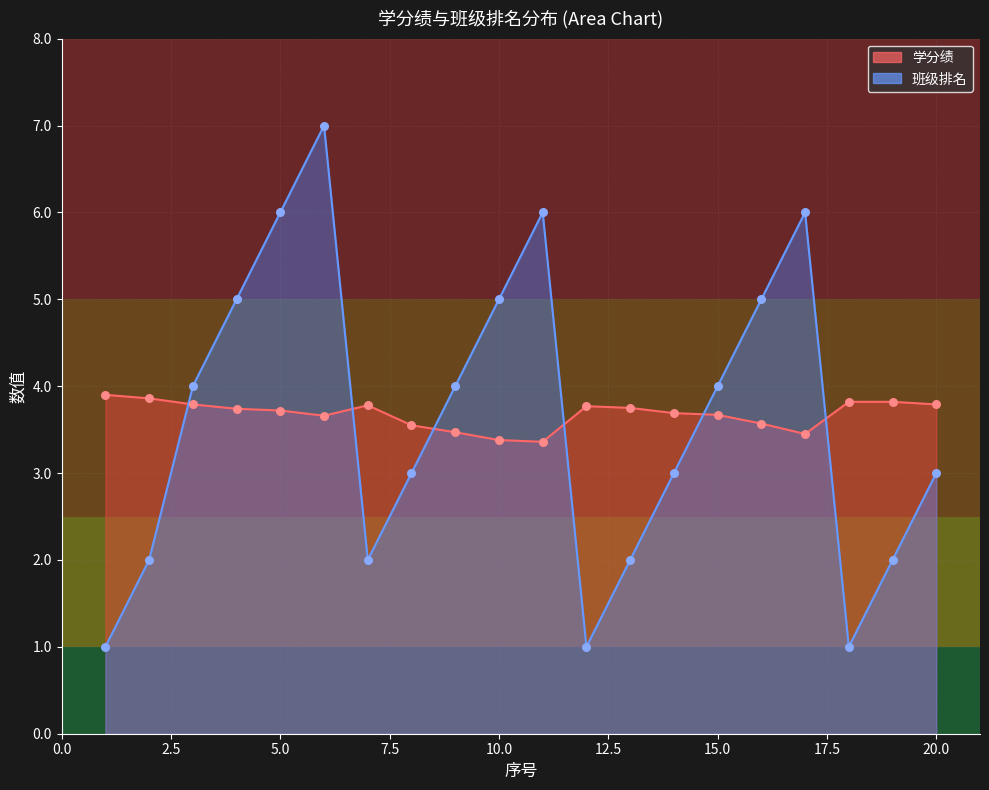

Which series reaches the maximum Y coordinate?

班级排名